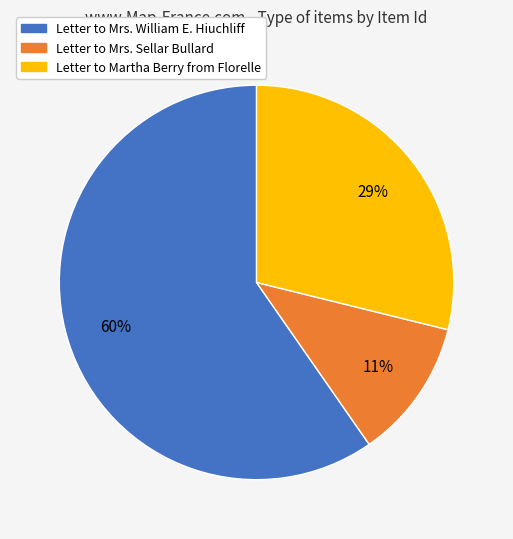

Approximately how many times larger is the value at Letter to Mrs. Sellar Bullard compared to Letter to Mrs. William E. Hiuchliff?

0.2